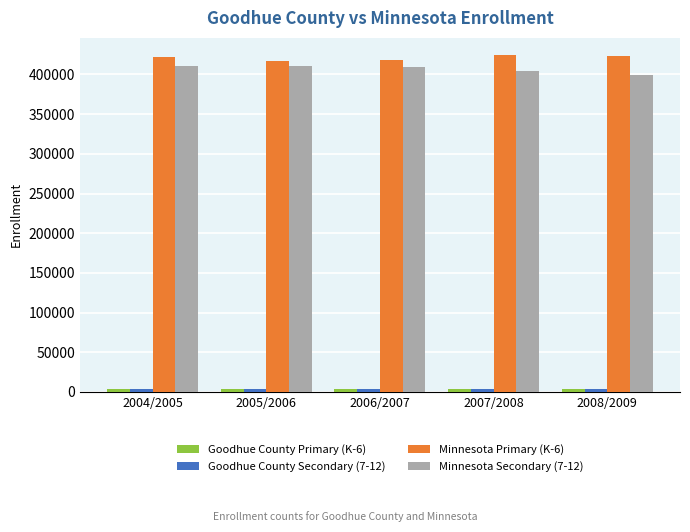

What is the greatest value displayed?

424835